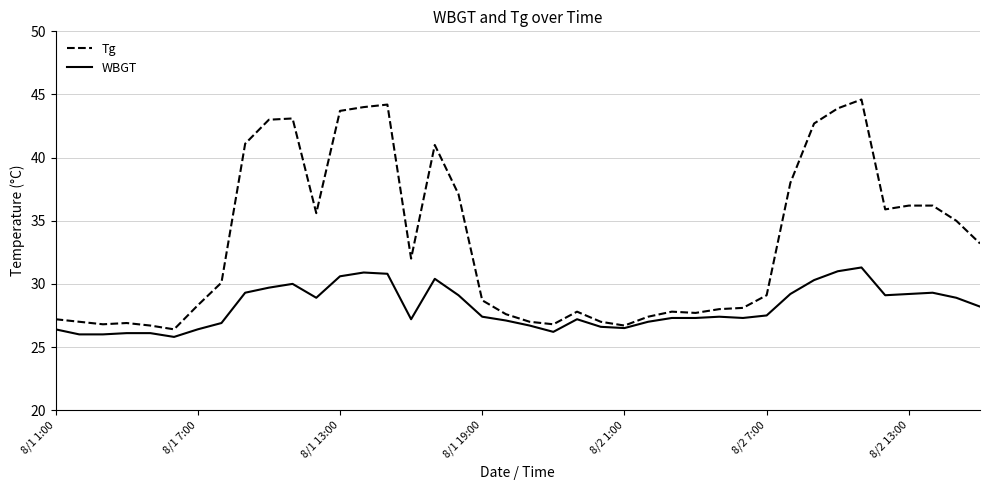

List the series in order of their overall mean, highest first.

Tg, WBGT